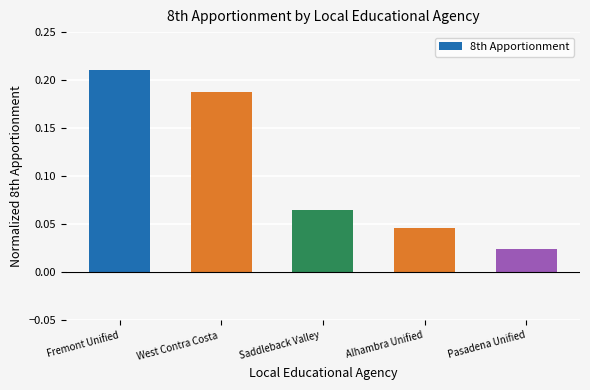

What is the sum of all values?

0.5